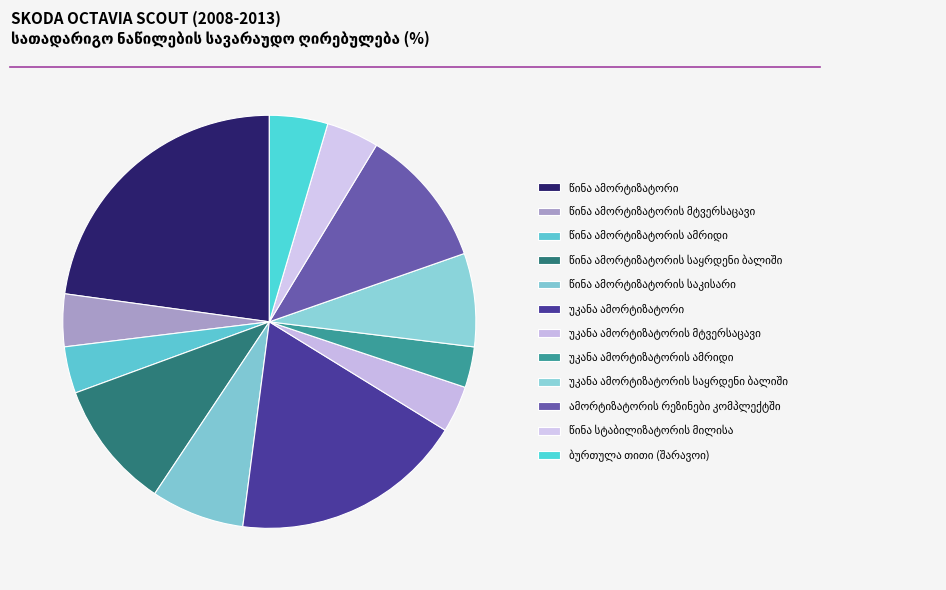

Which category has the smallest portion of the pie?

უკანა ამორტიზატორის ამრიდი